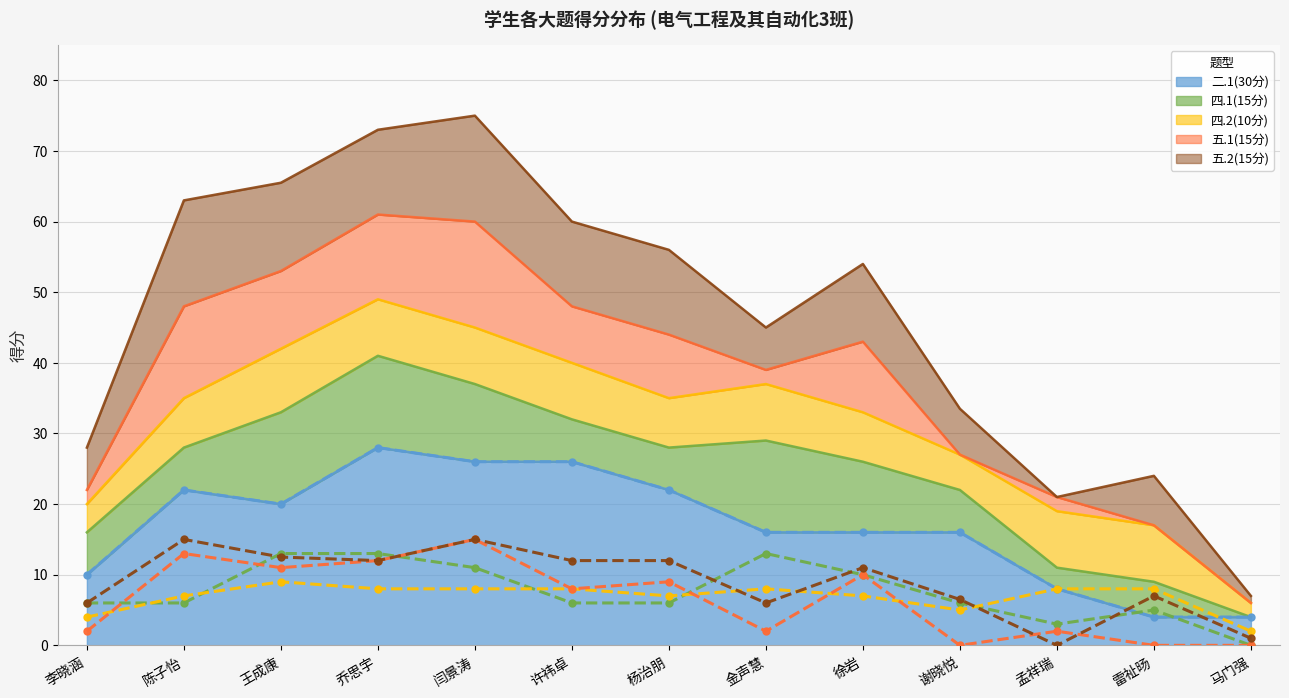

Rank the categories by 五.1(15分) value from lowest to highest.

谢晓悦, 雷祉旸, 马门强, 李晓涵, 金声慧, 孟祥瑞, 许祎卓, 杨治朋, 徐岩, 王成康, 乔思宇, 陈子怡, 闫景涛